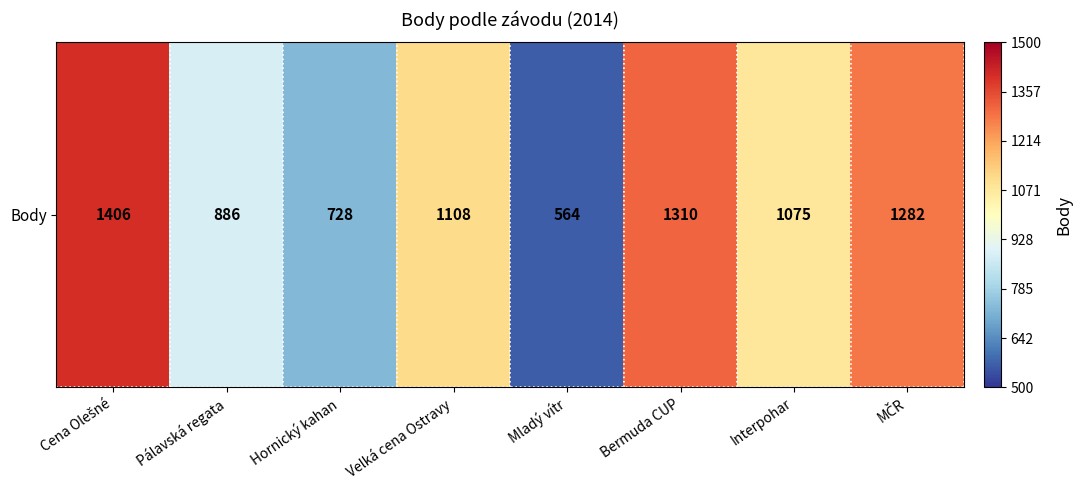

Where is the data nearest to the value 985?

Interpohar